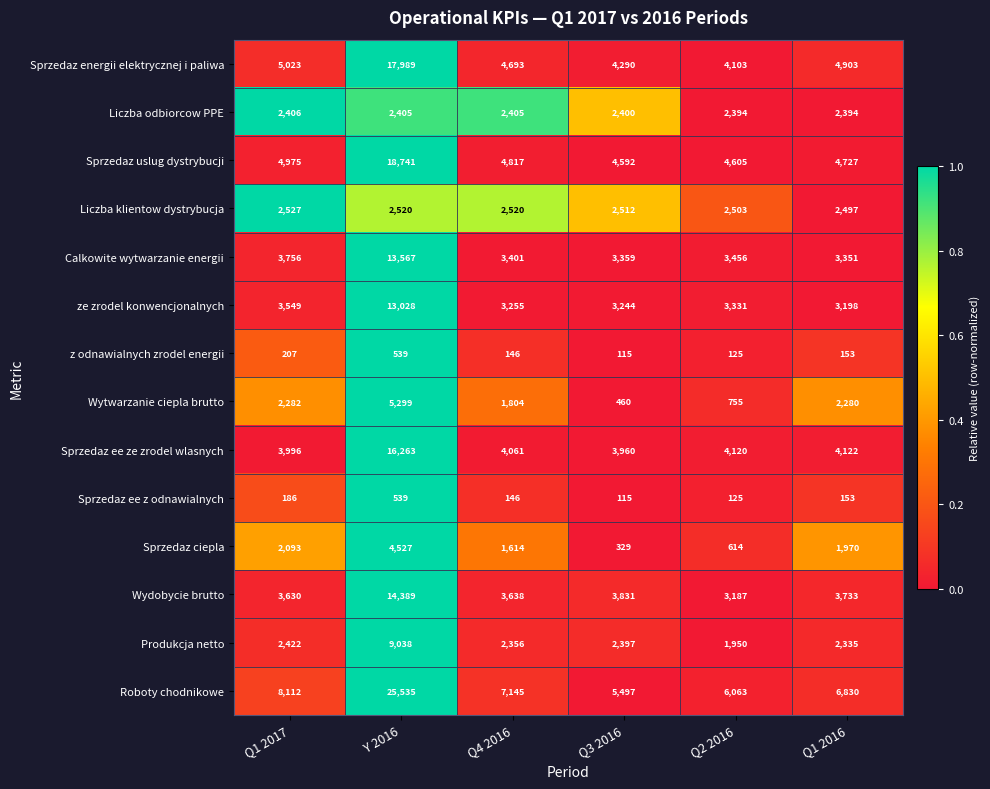

List the labels in order of Produkcja netto value, largest first.

Y 2016, Q1 2017, Q3 2016, Q4 2016, Q1 2016, Q2 2016